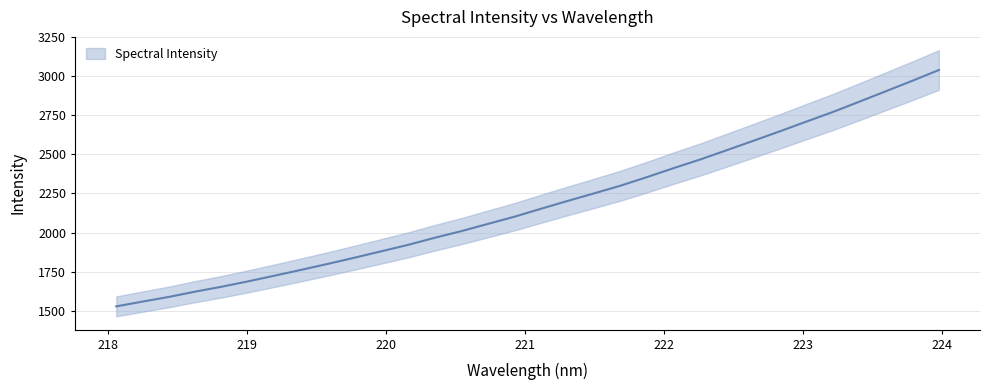

True or false: there are more than 0 points higher than both neighbors.

False